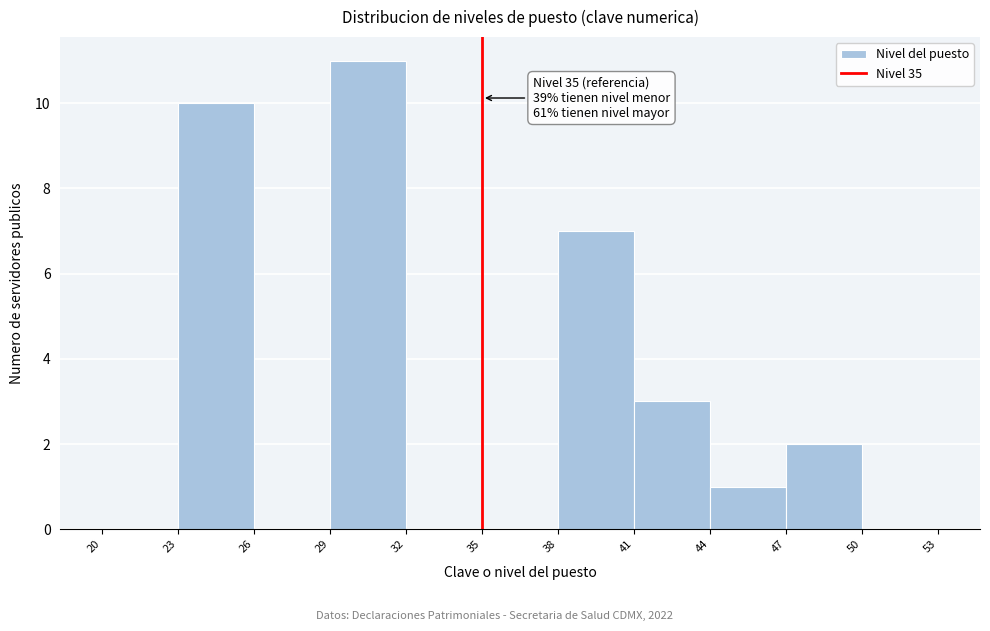

Over which range of the x-axis is the bar tallest?

29 to 32